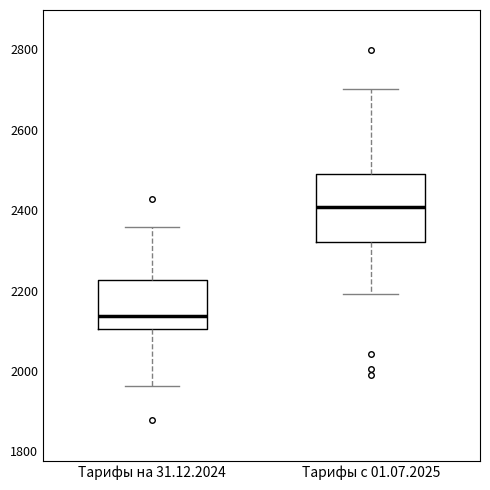

Reading left to right, transcribe this box plot: for each box, give where its median line is, the range the box spans, and where its two whiskers end, as read against the y-axis. The values are not printed on the chart, so give them approximately, as read against the axis.

Тарифы на 31.12.2024: median 2140, box 2100 to 2220, whiskers 1960 to 2360
Тарифы с 01.07.2025: median 2400, box 2320 to 2480, whiskers 2200 to 2700